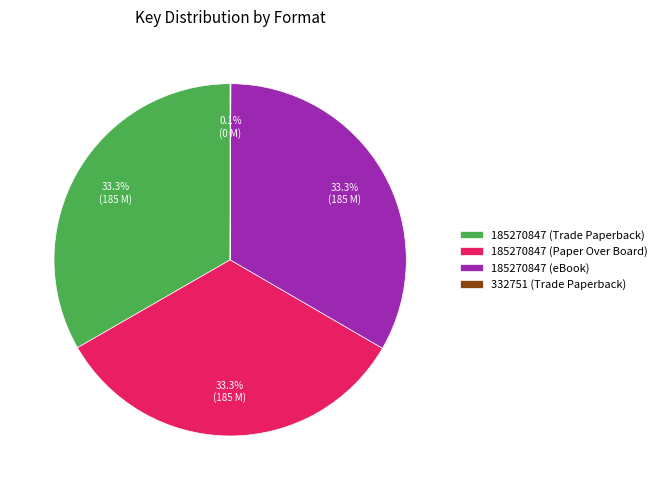

Combined, do 185270847 (Trade Paperback) and 185270847 (Paper Over Board) account for over 50%?

Yes